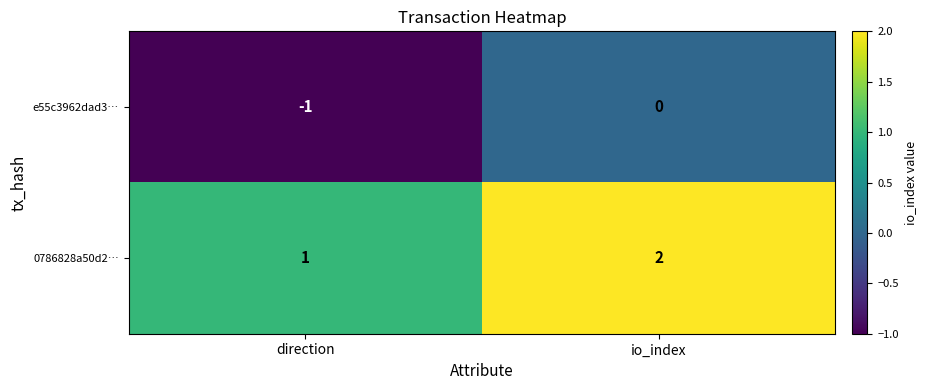

Reading left to right, transcribe all the data shown in this chart.

e55c3962dad3…: -1	0
0786828a50d2…: 1	2